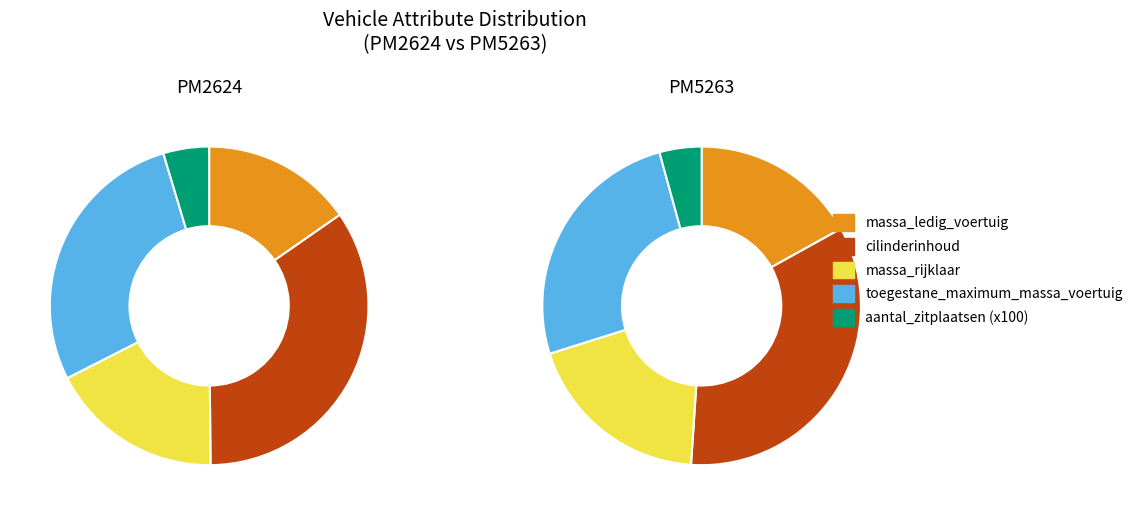

To the nearest percent, what is the combined percentage of PM2624 and PM5263?

100%